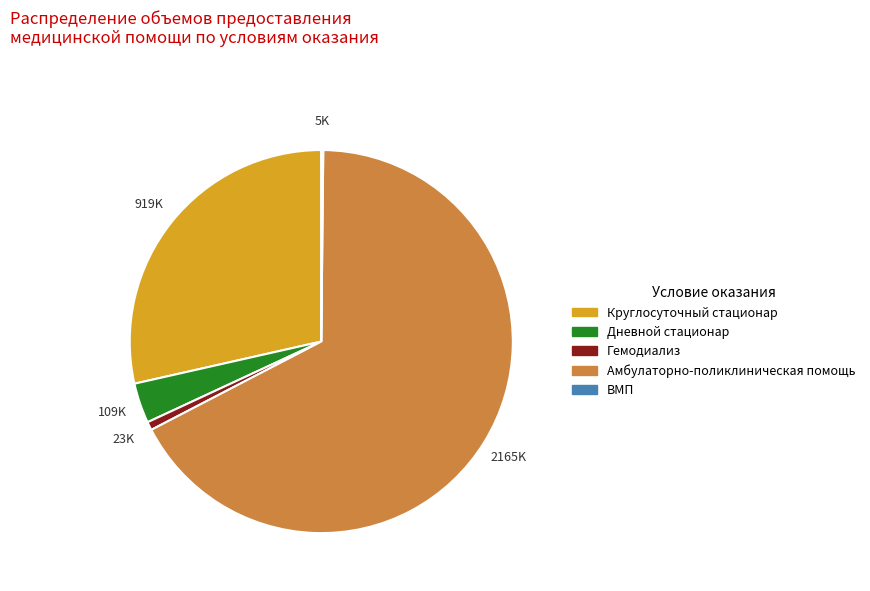

Do Круглосуточный стационар and Дневной стационар together represent more than half of the pie?

No